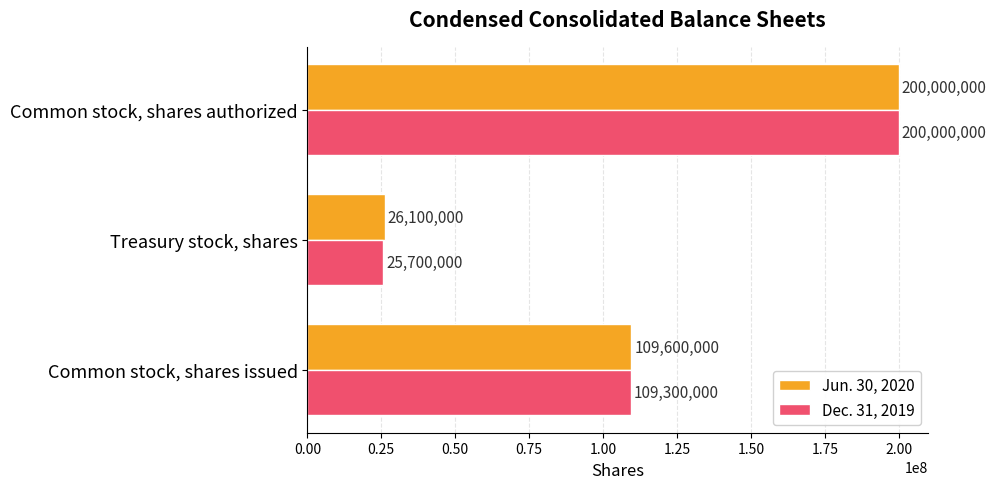

Rank the series by their average value, from lowest to highest.

Dec. 31, 2019, Jun. 30, 2020